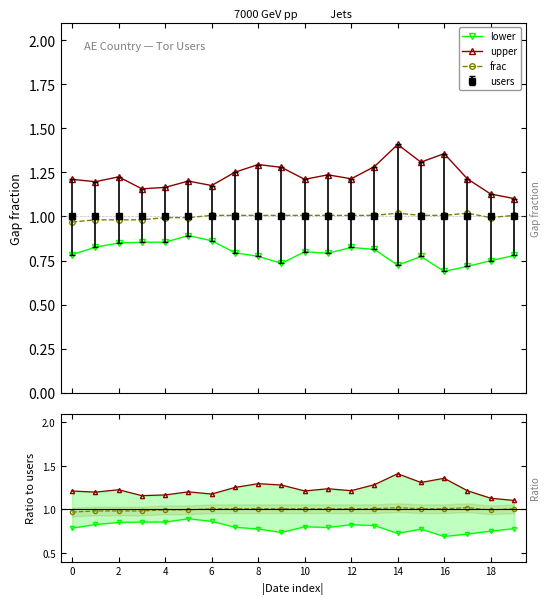

Reading left to right, extract all data points from this chart.

lower: 0.8	0.8	0.8	0.9	0.9	0.9	0.9	0.8	0.8	0.7	0.8	0.8	0.8	0.8	0.7	0.8	0.7	0.7	0.7	0.8
upper: 1.2	1.2	1.2	1.2	1.2	1.2	1.2	1.3	1.3	1.3	1.2	1.2	1.2	1.3	1.4	1.3	1.4	1.2	1.1	1.1
frac: 1.0	1.0	1.0	1.0	1.0	1.0	1.0	1.0	1.0	1.0	1.0	1.0	1.0	1.0	1.0	1.0	1.0	1.0	1.0	1.0
lower / users: 0.8	0.8	0.8	0.9	0.9	0.9	0.9	0.8	0.8	0.7	0.8	0.8	0.8	0.8	0.7	0.8	0.7	0.7	0.7	0.8
upper / users: 1.2	1.2	1.2	1.2	1.2	1.2	1.2	1.3	1.3	1.3	1.2	1.2	1.2	1.3	1.4	1.3	1.4	1.2	1.1	1.1
frac / users: 1.0	1.0	1.0	1.0	1.0	1.0	1.0	1.0	1.0	1.0	1.0	1.0	1.0	1.0	1.0	1.0	1.0	1.0	1.0	1.0